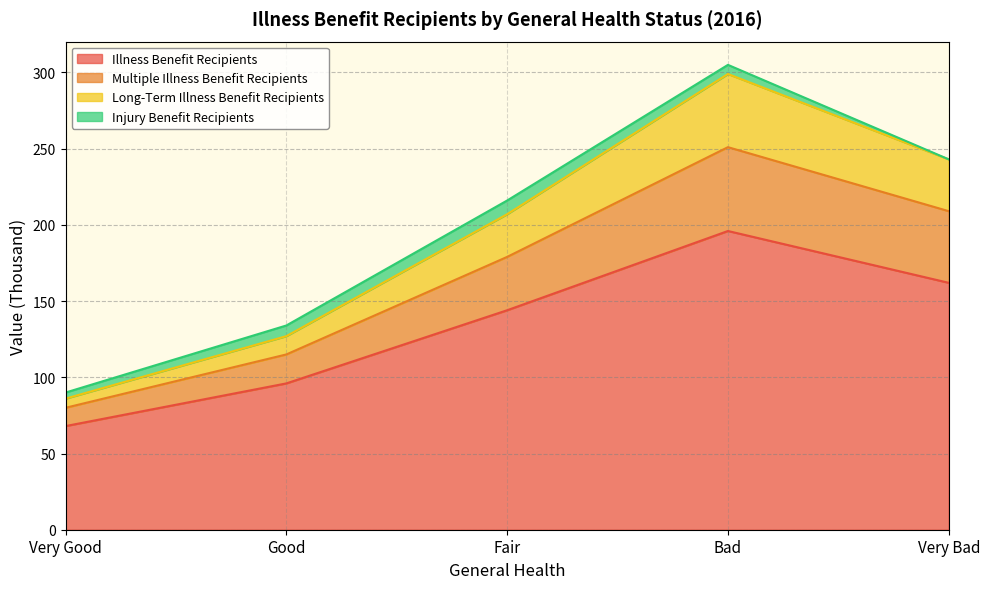

How many categories are shown in the chart?

5